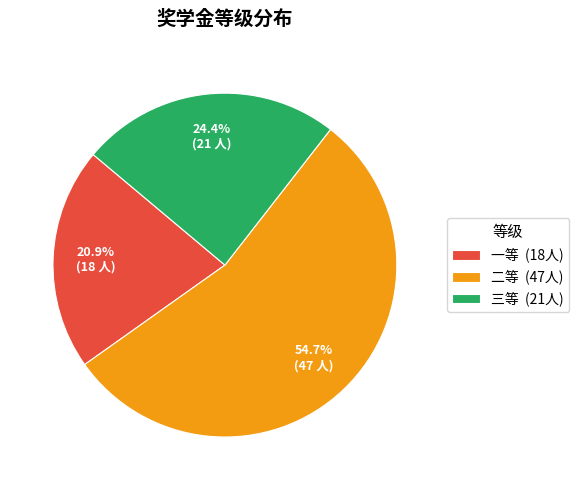

Rank the categories by value from highest to lowest.

二等, 三等, 一等